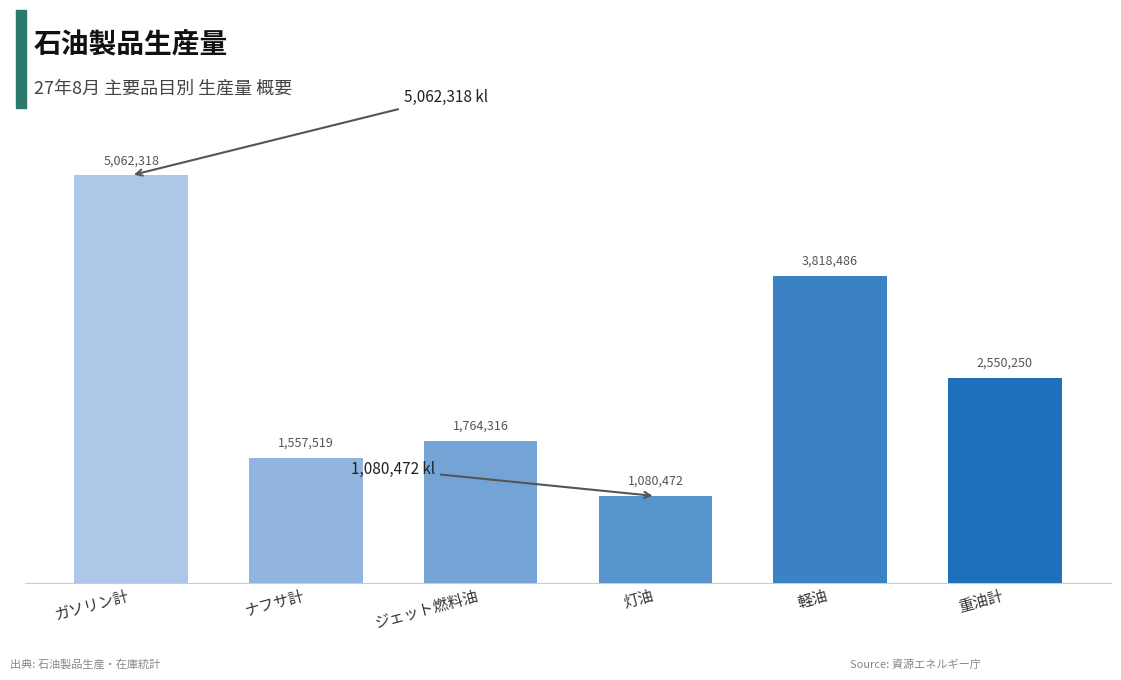

Are the bars horizontal?

No